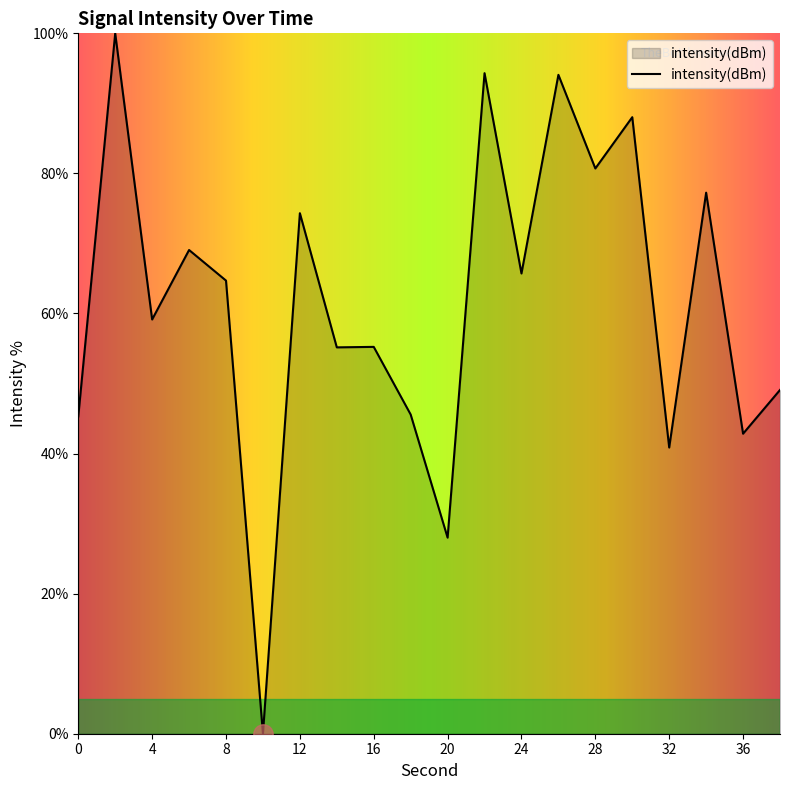

Count the number of data series in this chart.

1